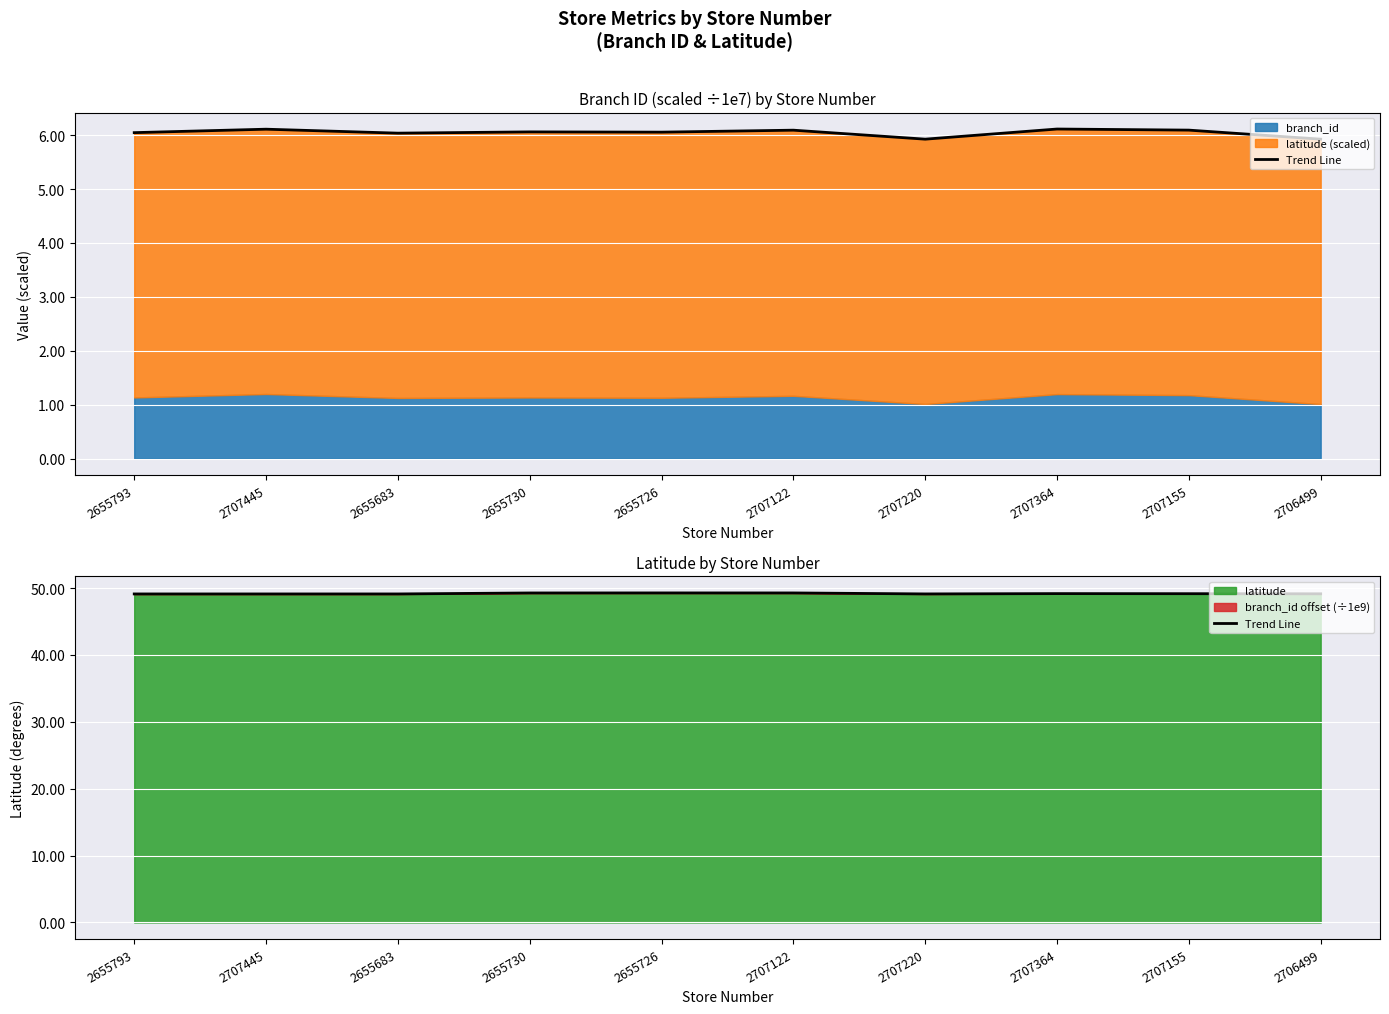

The value at 2655730 is 69.8. True or false?

False